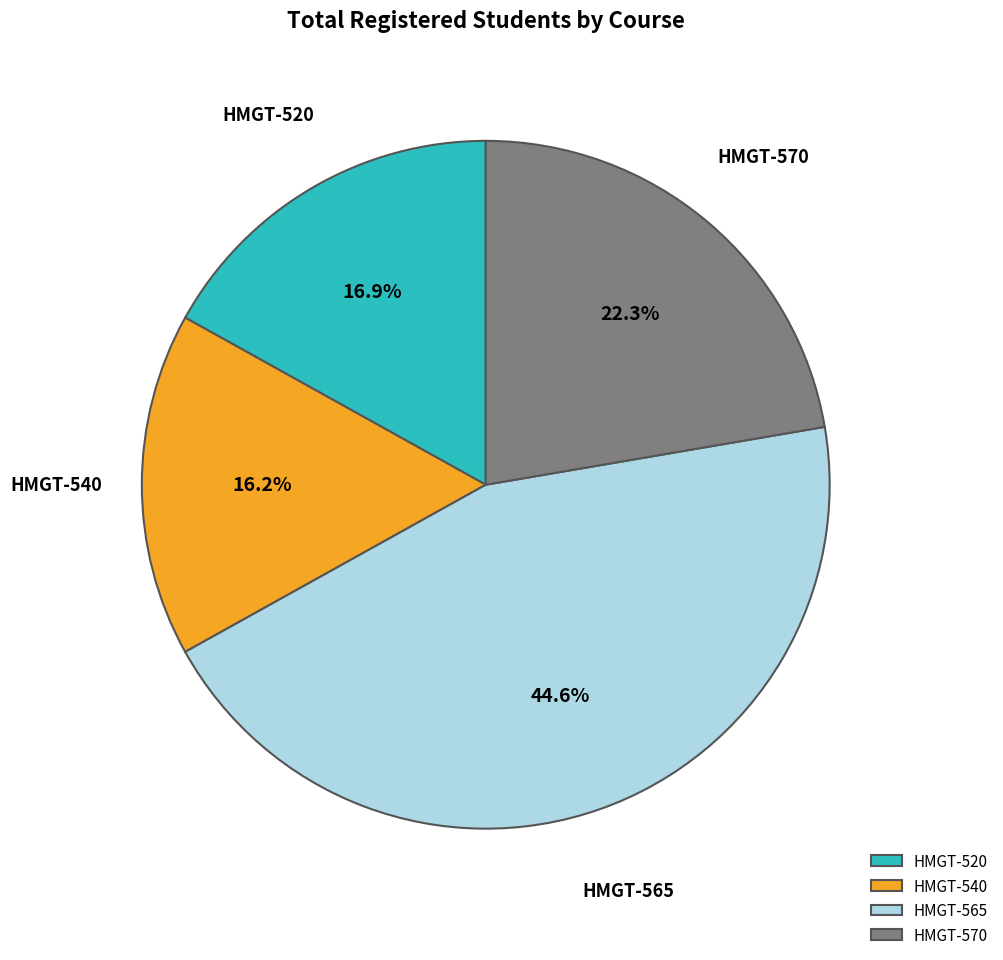

How many slices are in this pie chart?

4